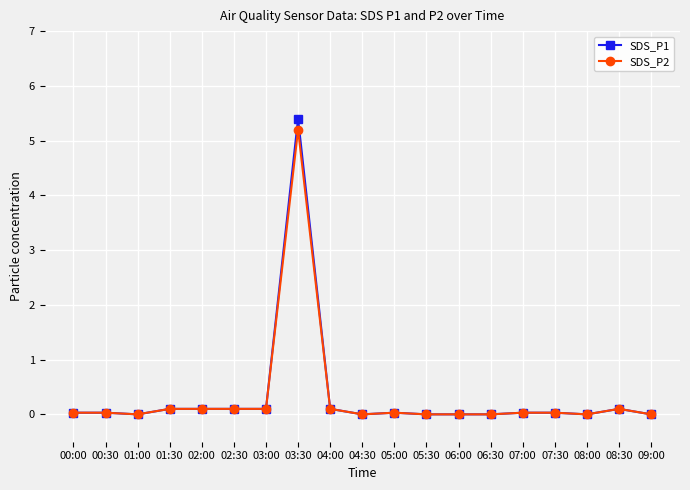

Is this an area chart (filled region under the line)?

No